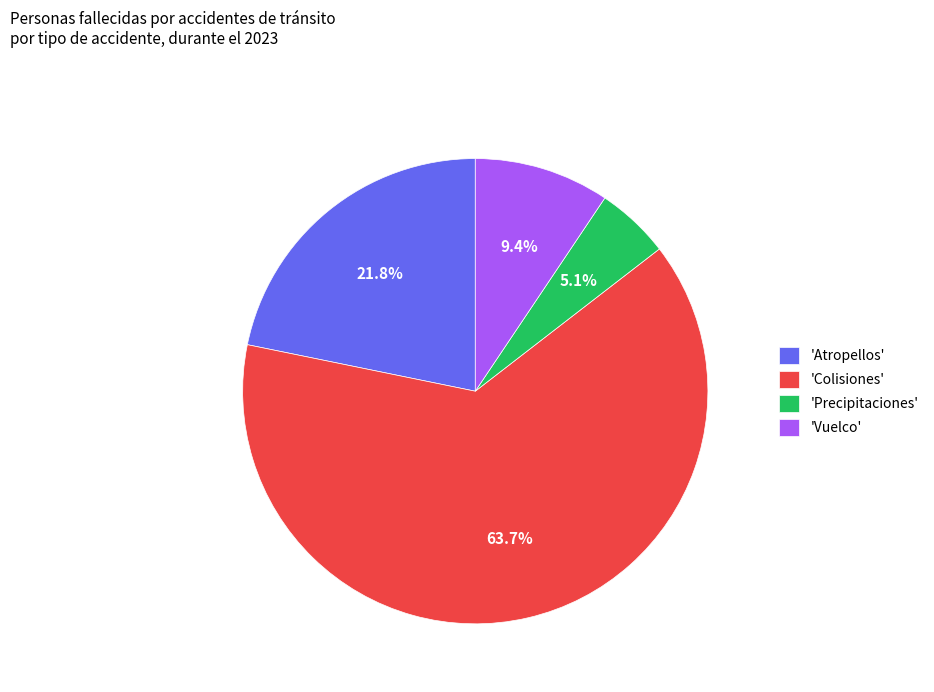

Between 'Colisiones' and 'Atropellos', which is larger?

'Colisiones'